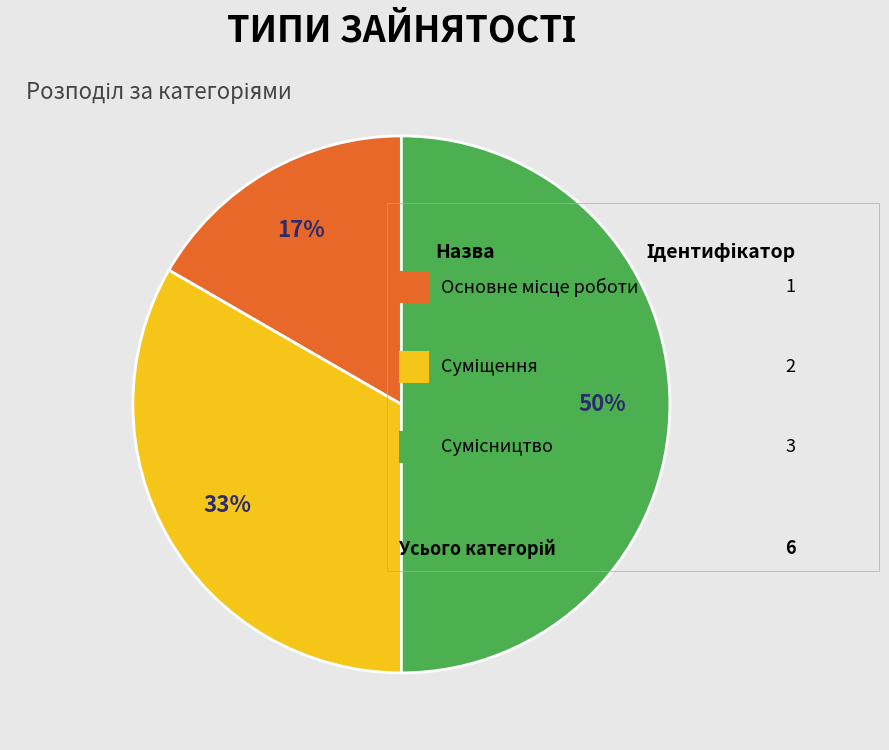

To the nearest percent, what is the average slice percentage?

33%